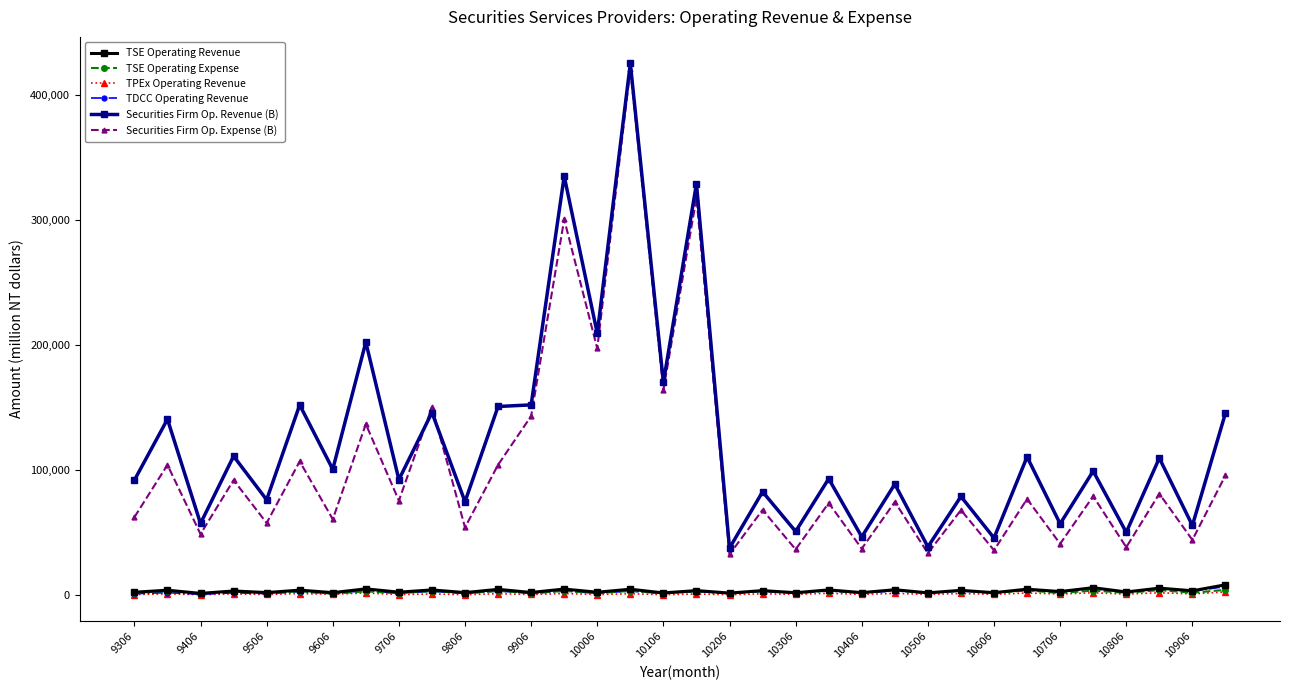

True or false: TPEx Operating Revenue and Securities Firm Op. Revenue (B) cross at least once.

False